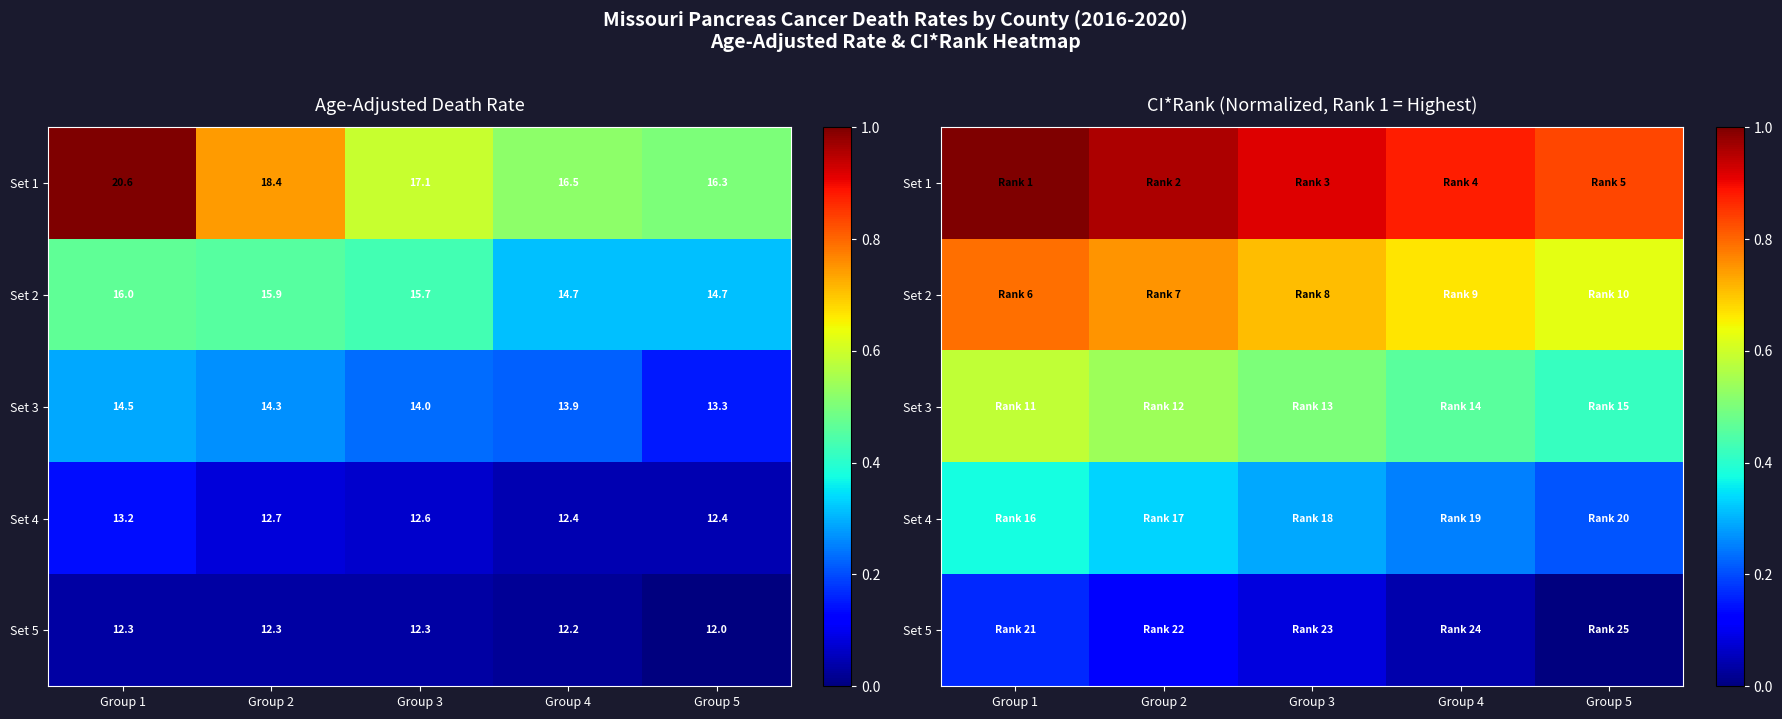

At which label does Set 4 reach its minimum?

Group 5